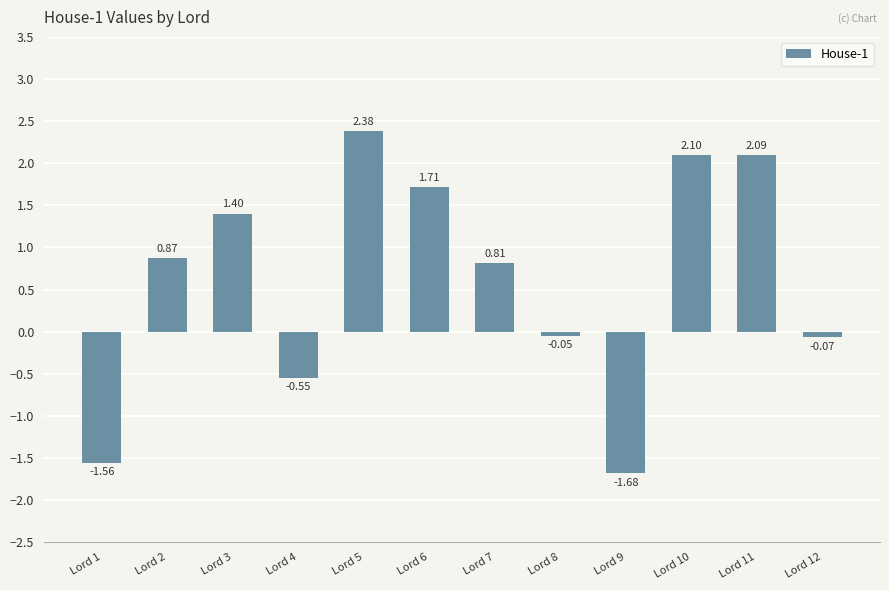

How many data points does each series have?

12